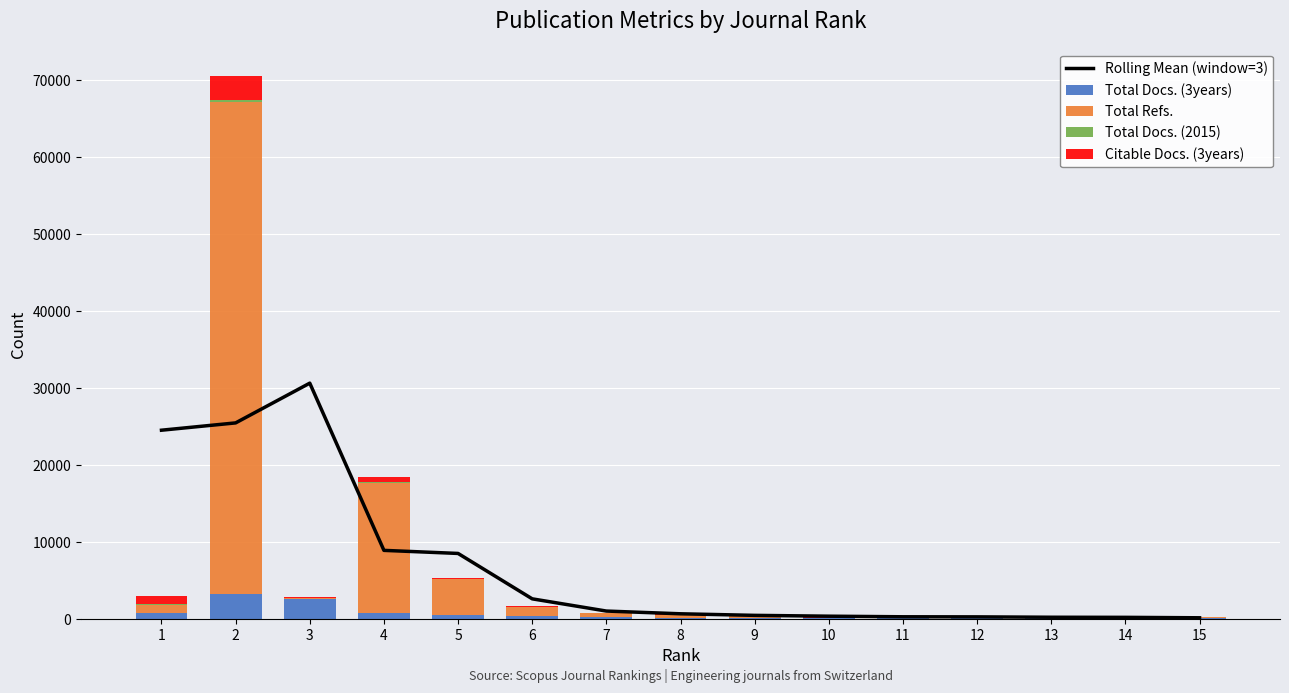

What is the difference between the second highest and minimum values in the Rolling Mean (window=3) series?

25307.7